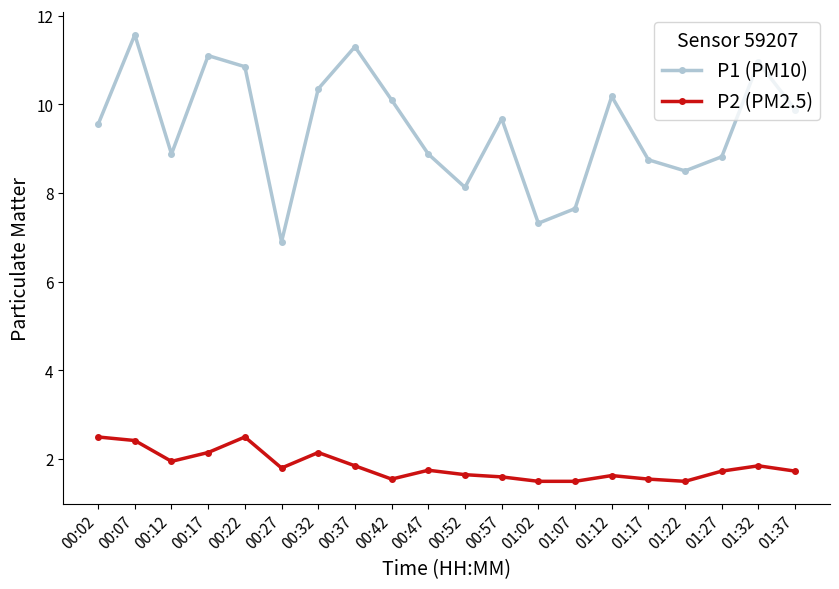

What is the smallest value displayed?

1.5